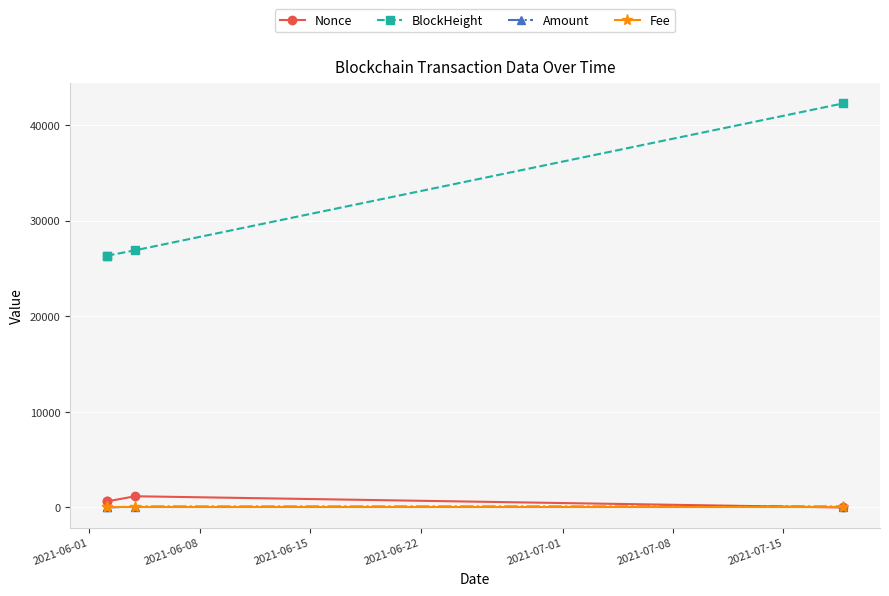

True or false: Nonce and Fee intersect in this chart.

True